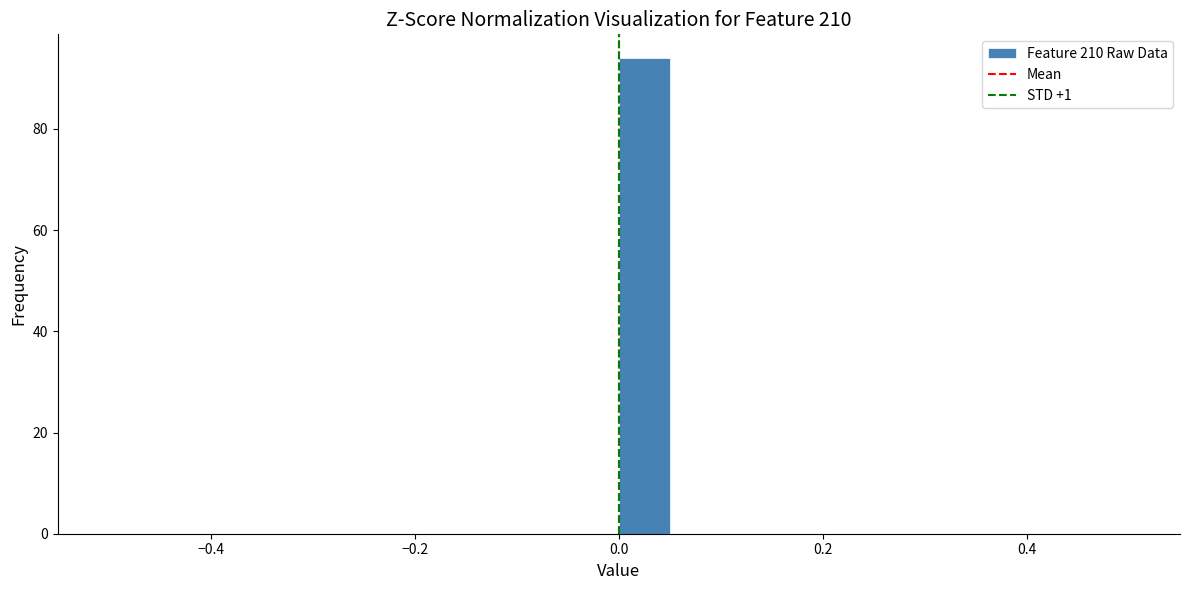

Read against the x-axis, roughly where is the centre of the tallest bar?

0.02